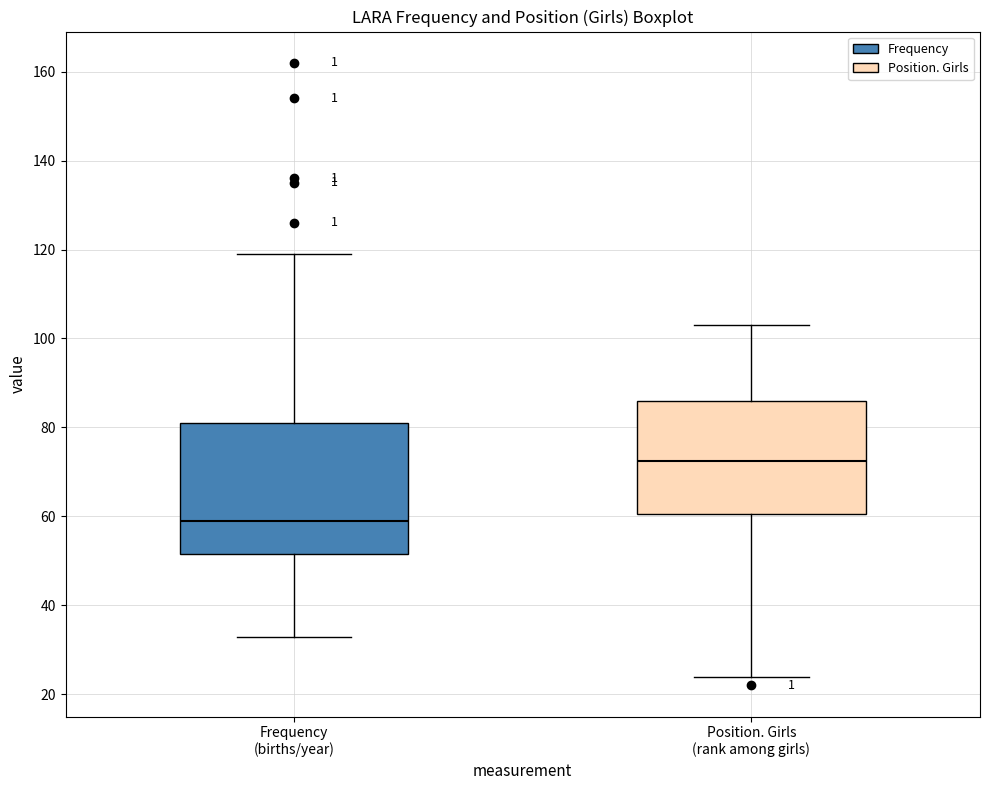

Reading left to right, read every box against the y-axis: the position of its median line, the range the box covers, and the ends of its whiskers. The values are not printed on the chart, so give them approximately, as read against the axis.

Frequency (births/year): median 60, box 52 to 82, whiskers 34 to 120
Position. Girls (rank among girls): median 72, box 60 to 86, whiskers 24 to 104